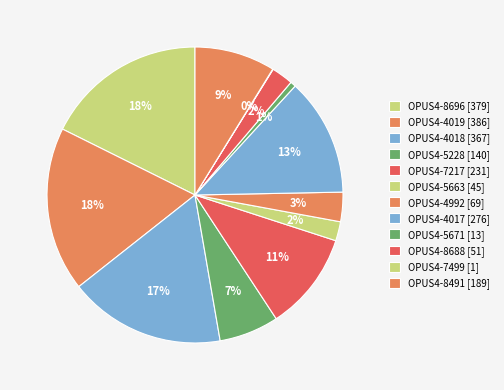

The OPUS4-5228 slice represents 14% of the pie. True or false?

False